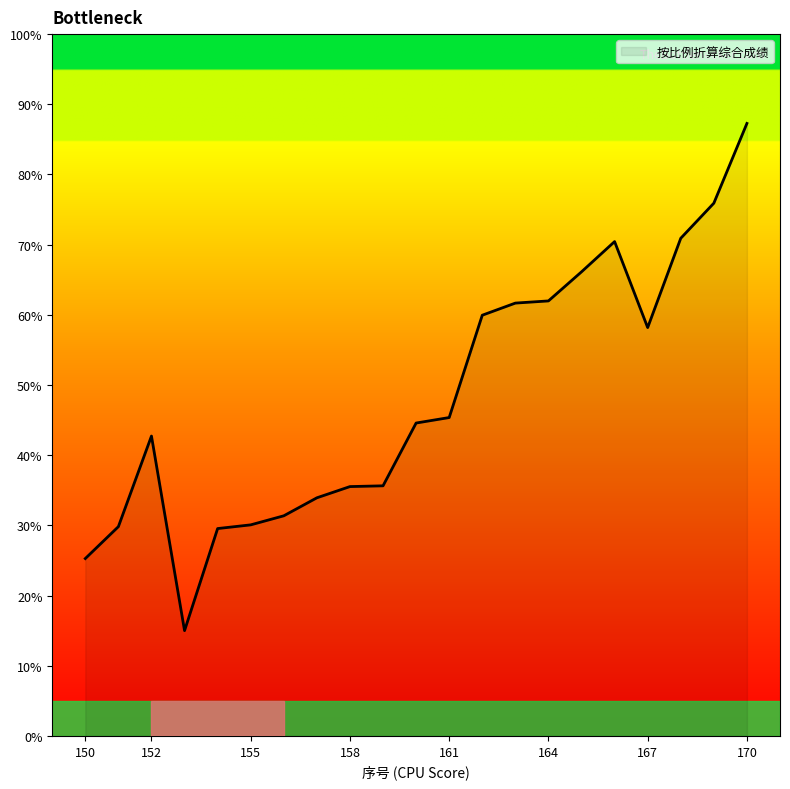

What is the greatest value displayed?

87.3